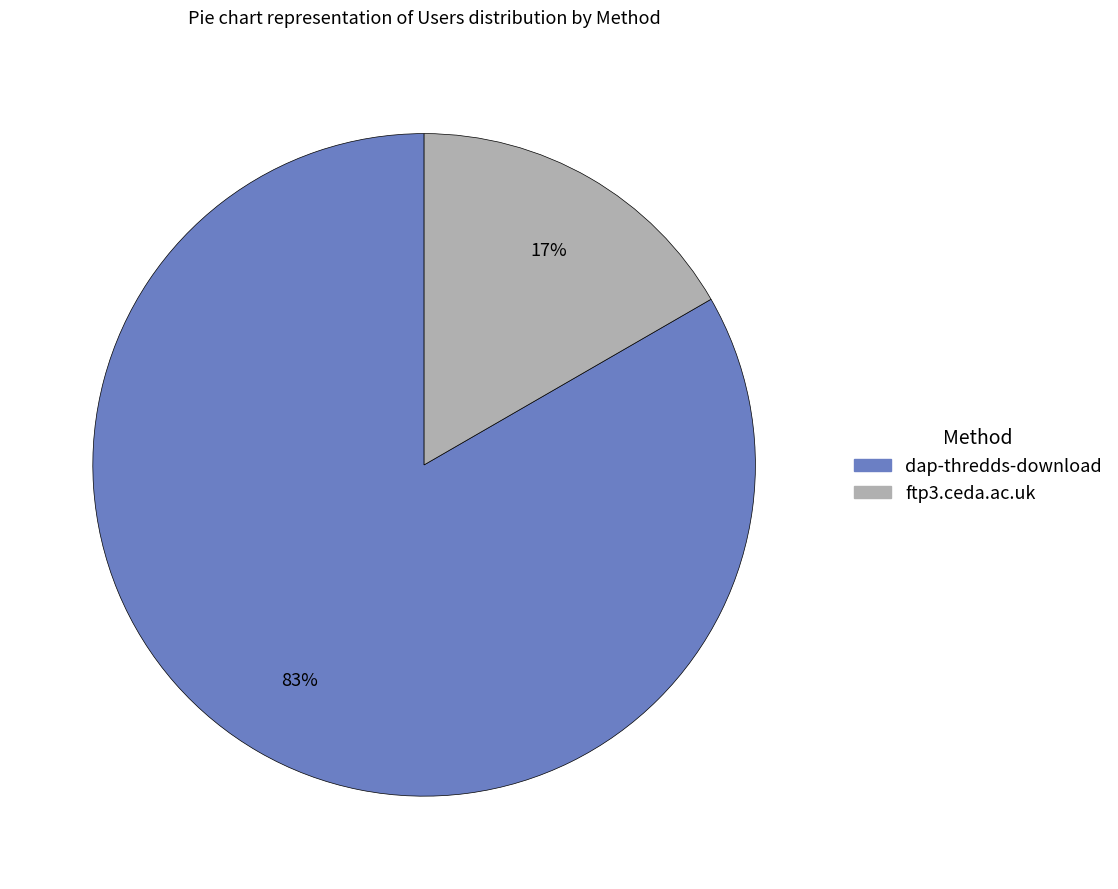

Which category has the biggest portion of the pie?

dap-thredds-download